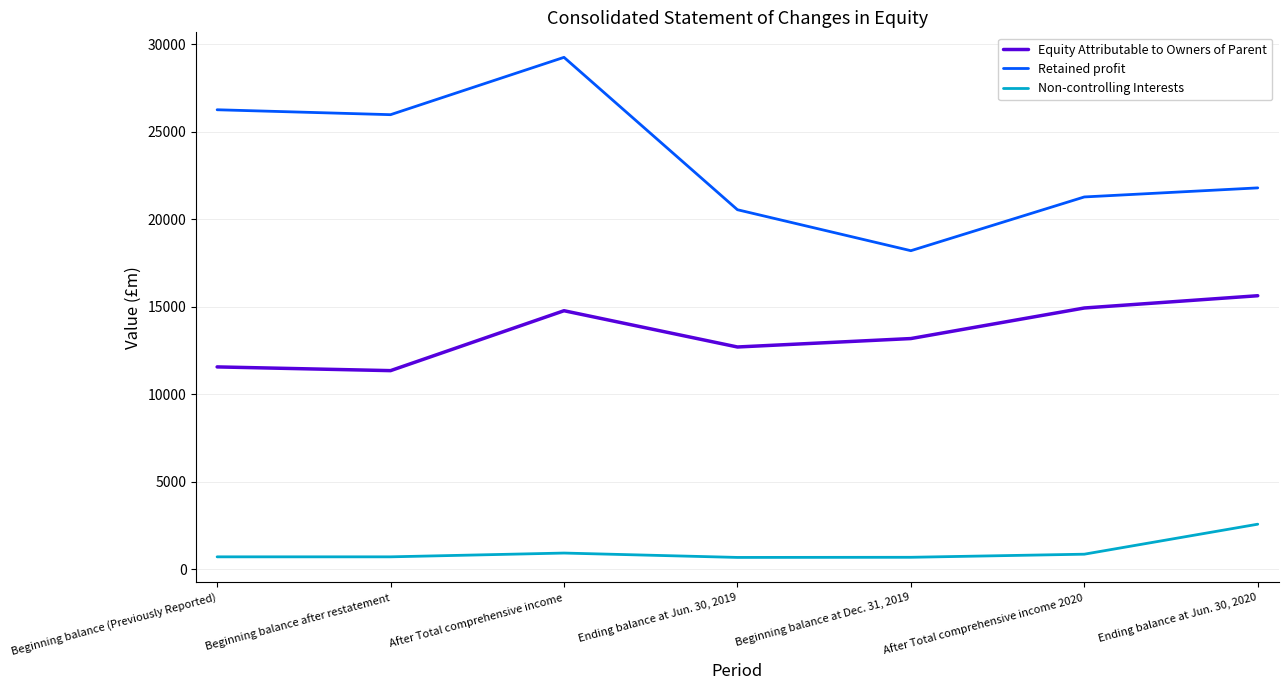

What is the sum of all Non-controlling Interests values?

7212